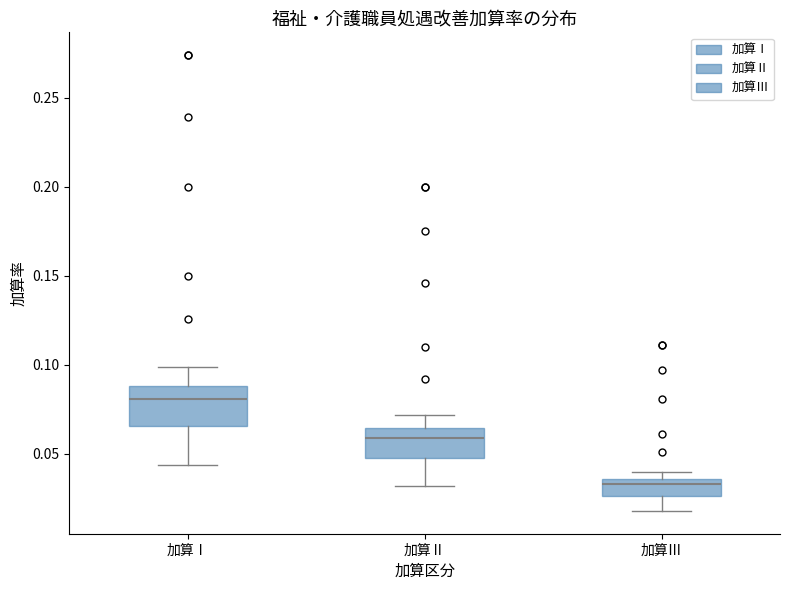

Which box has the lowest median line?

加算Ⅲ